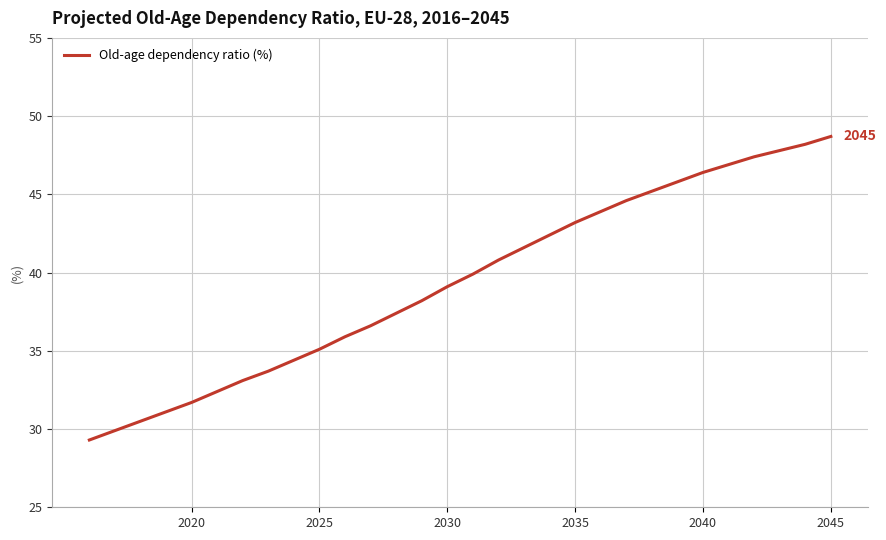

Does the chart display data point markers on the line(s)?

No